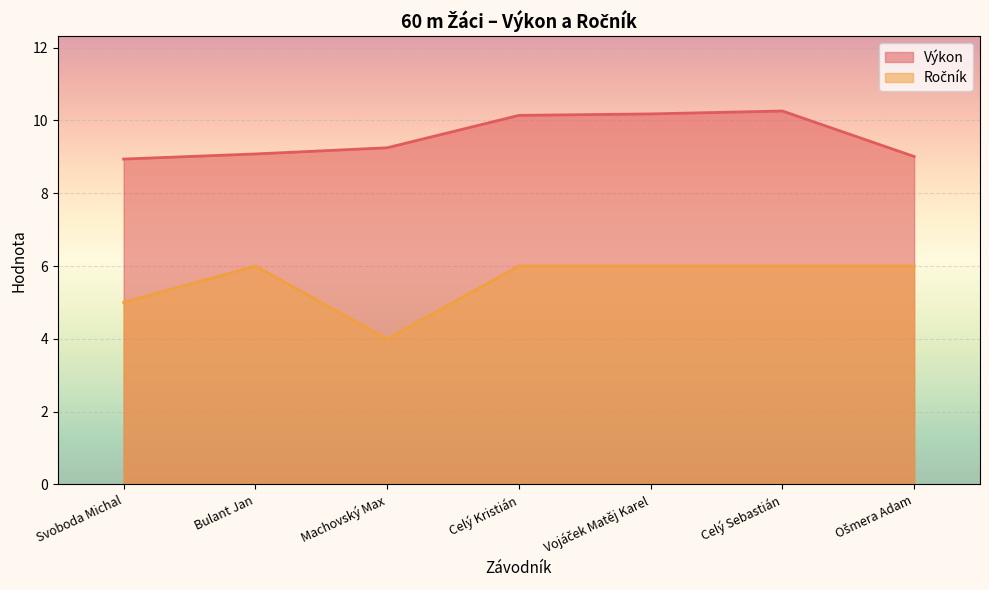

What is the difference between the second highest and second lowest values in the Výkon series?

1.2